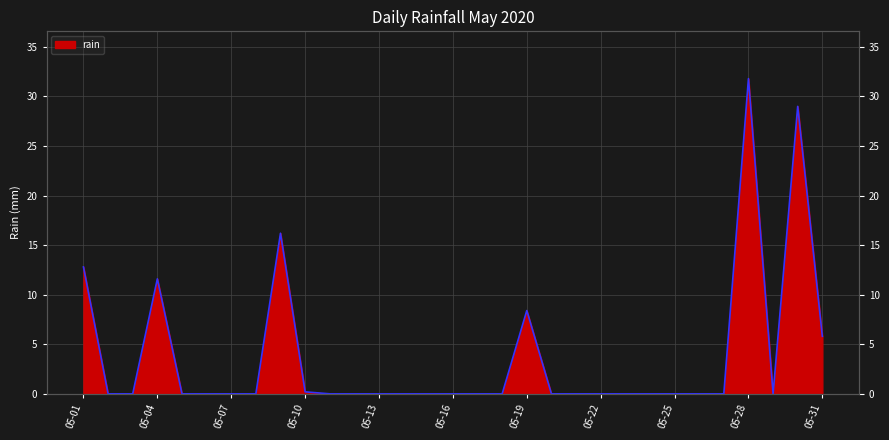

How many points are lower than both their immediate neighbors (excluding endpoints)?

1